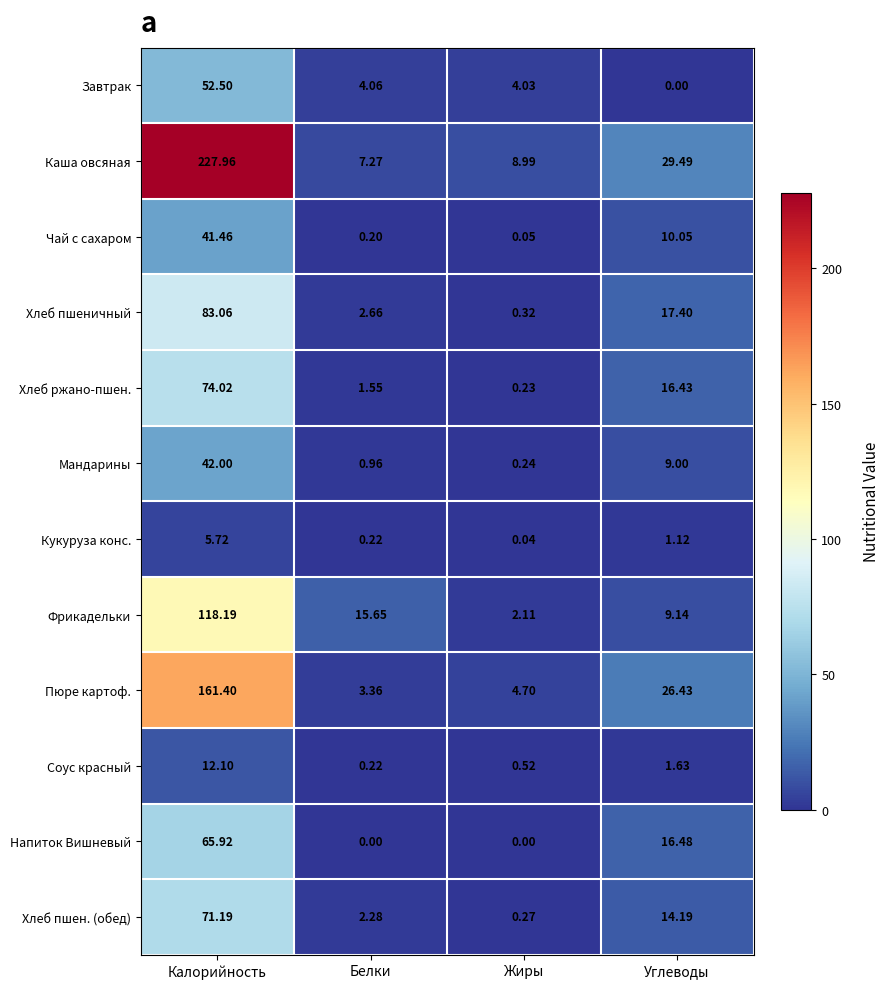

Which series has the largest range (max minus min)?

Каша овсяная